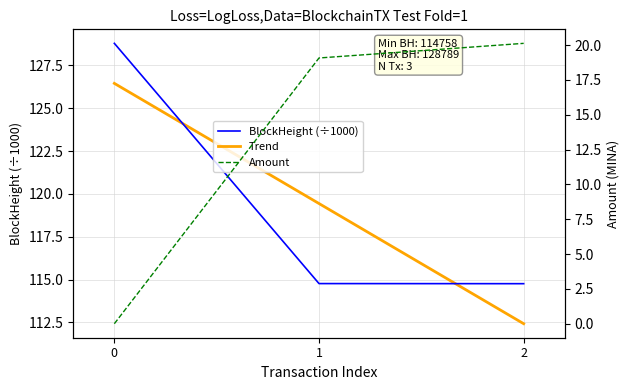

The BlockHeight (÷1000) series shows 128.8 at 0. True or false?

True